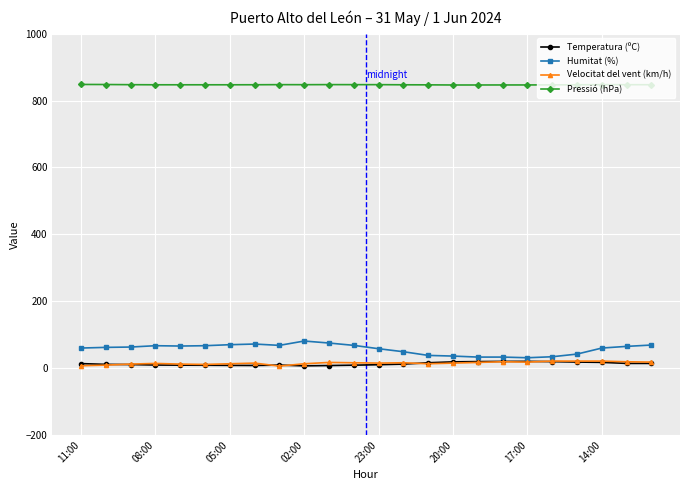

Which series has the largest total across all categories?

Pressió (hPa)